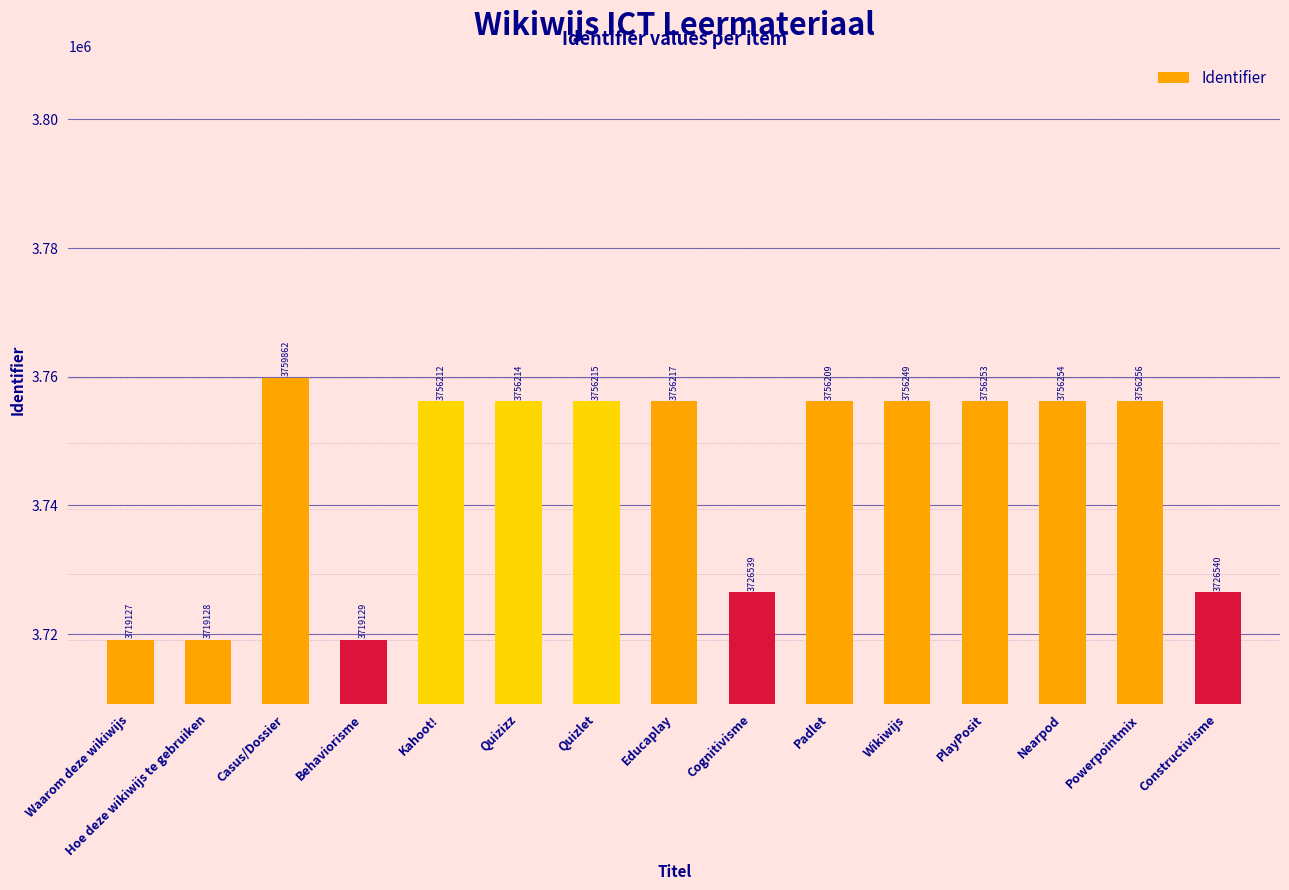

What is the greatest value displayed?

3759862